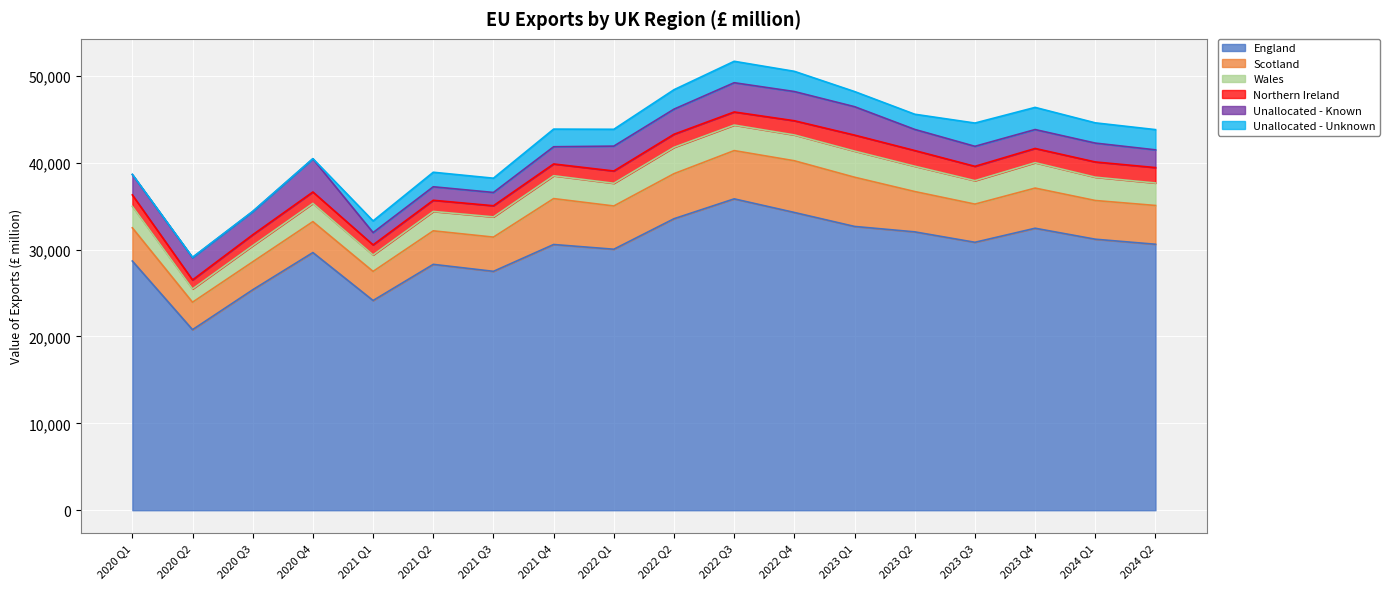

What is the maximum value for England?

35834